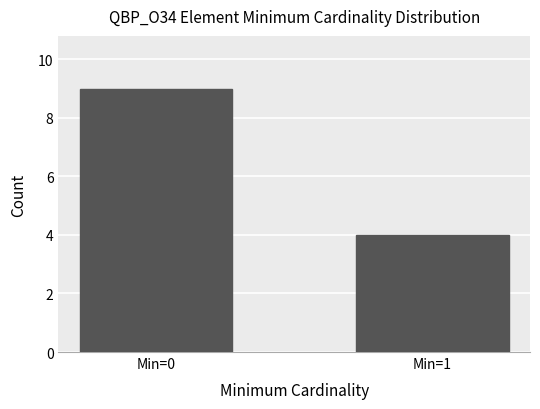

Approximately how many times larger is the value at Min=1 compared to Min=0?

0.4